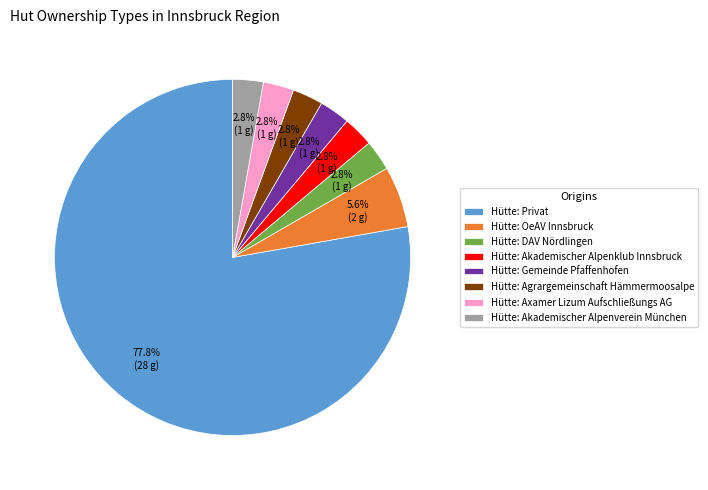

Is it true that Hütte: DAV Nördlingen is 3% of the pie?

True